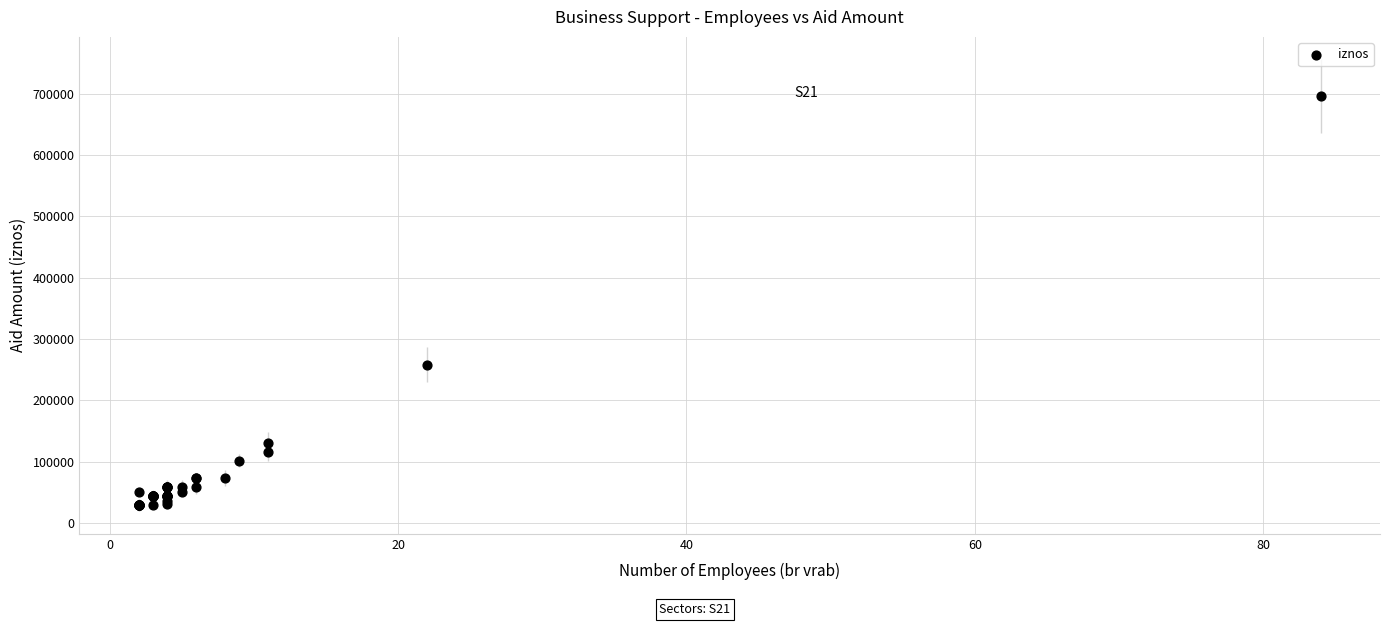

What Y value in the scatter plot is closest to 362500?

258152